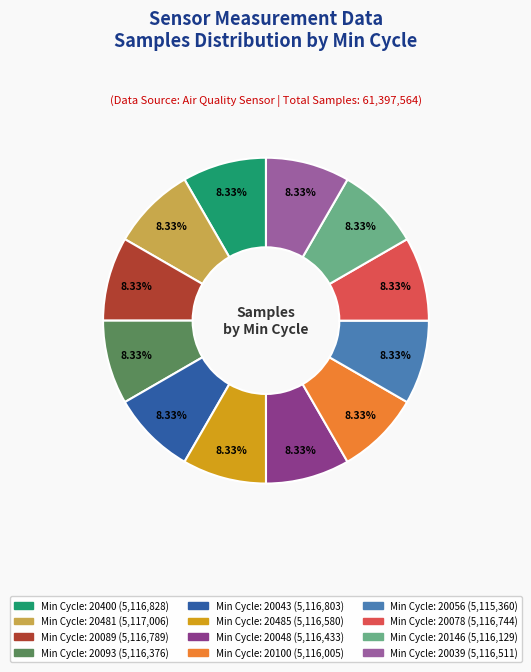

How many slices are in this pie chart?

12